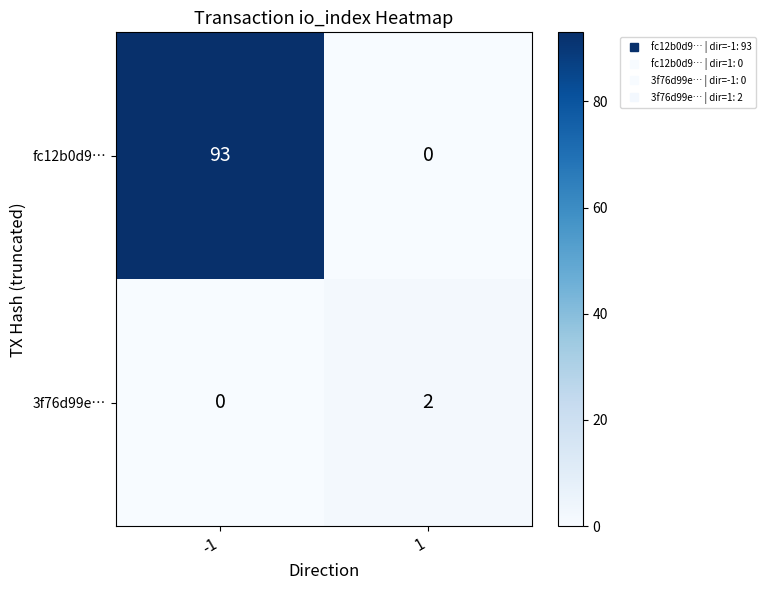

True or false: 3f76d99e… has a value of 0 at -1.

True